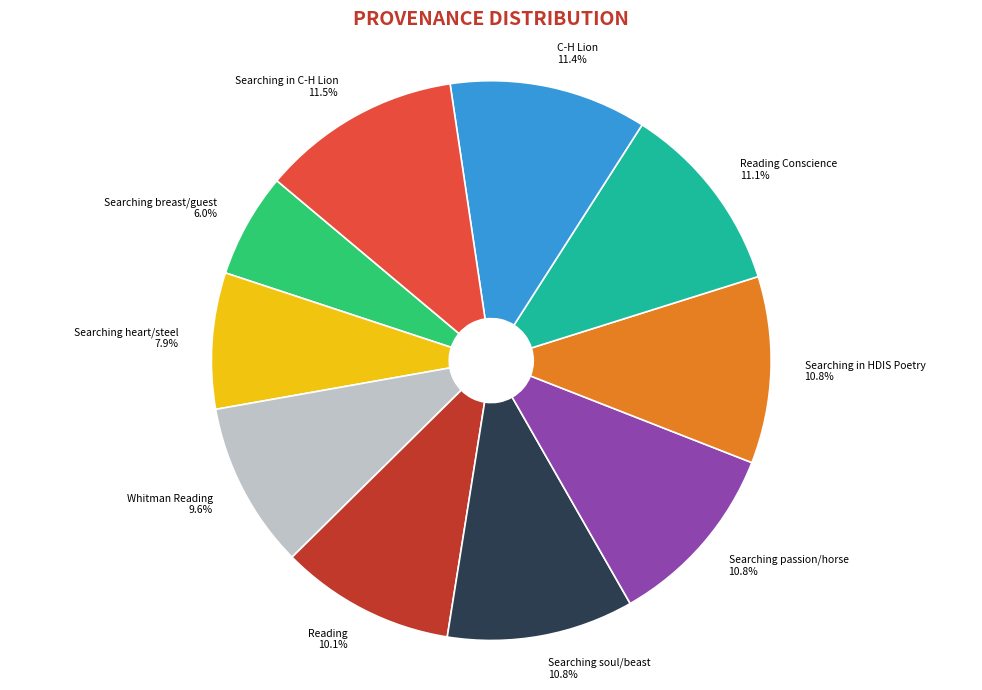

Which slice is the smallest?

Searching breast/guest